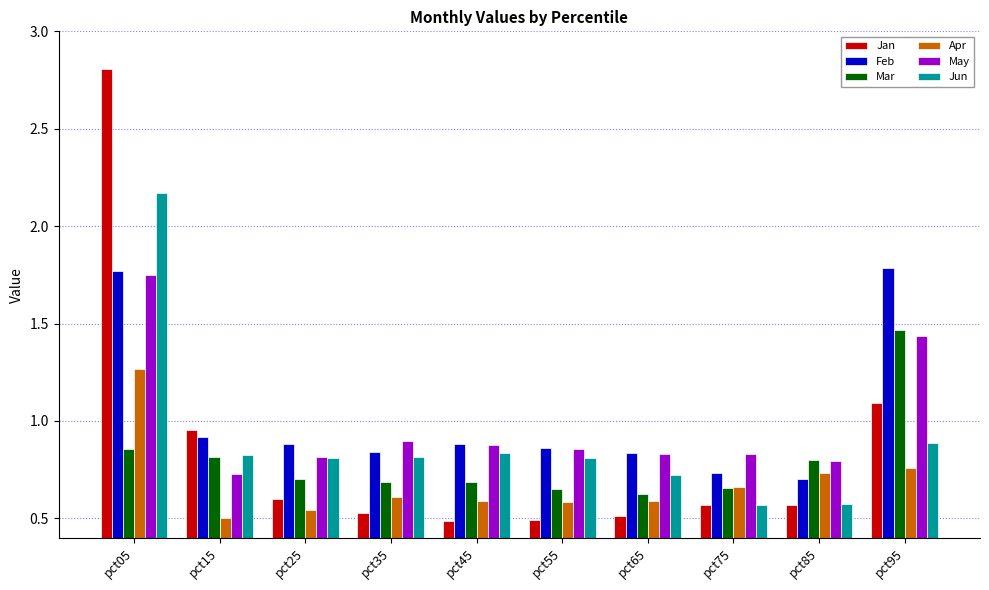

At which label does Jan reach its peak?

pct05